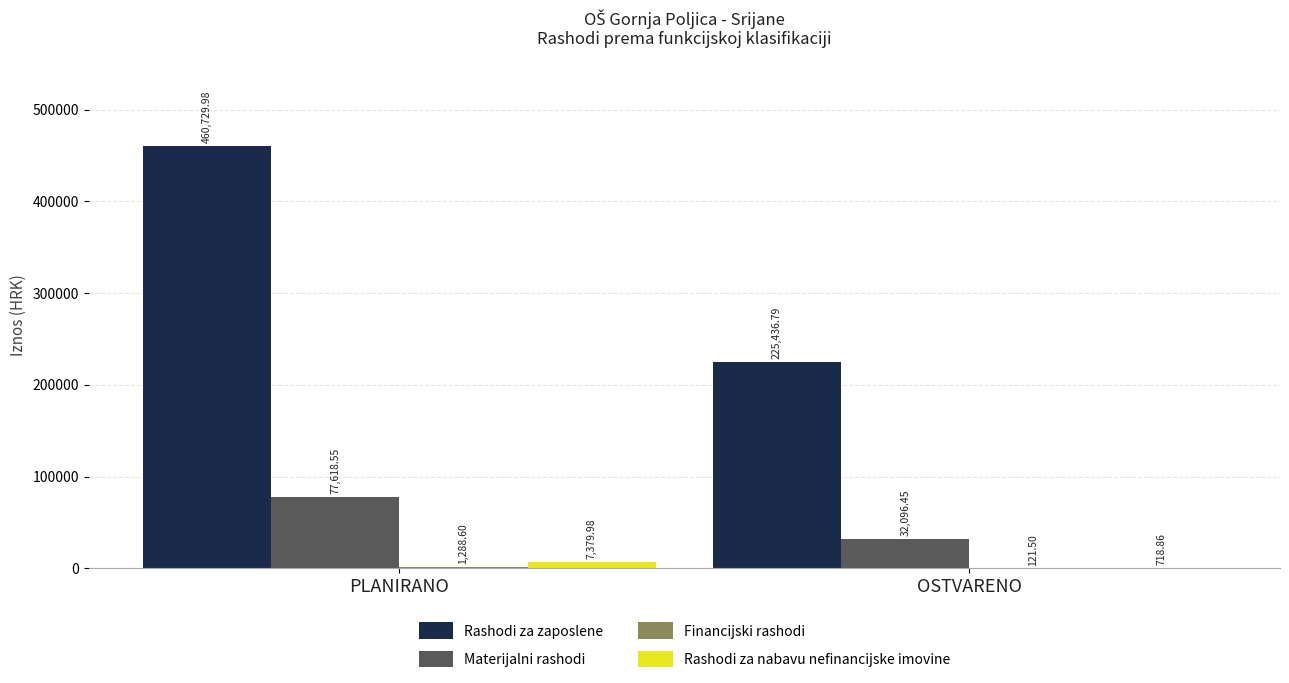

Is the value of Rashodi za zaposlene at OSTVARENO greater than the value of Materijalni rashodi at PLANIRANO?

Yes